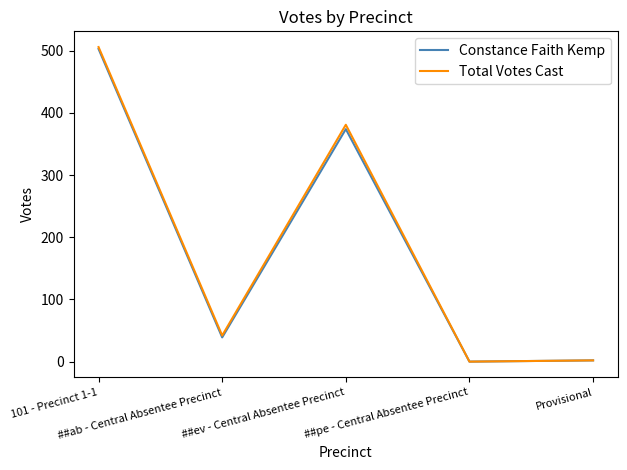

Which series has the widest spread of values?

Total Votes Cast